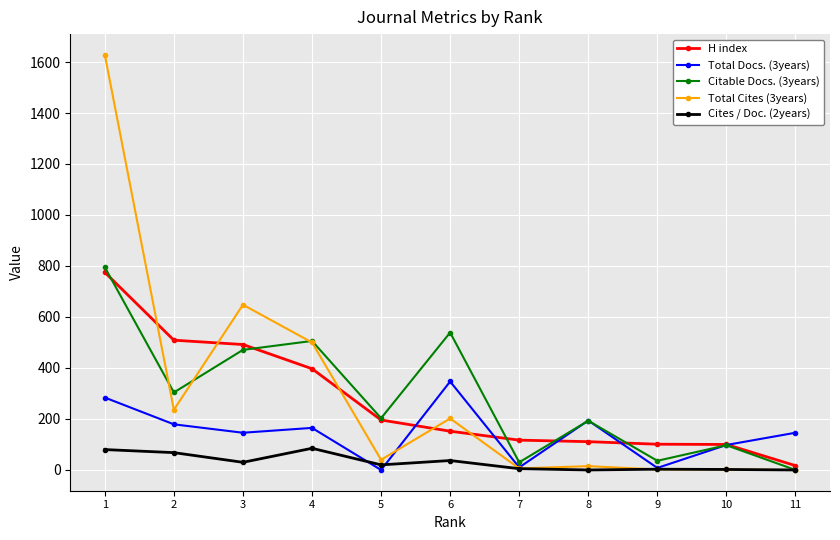

What are all the series names shown in the legend?

H index, Total Docs. (3years), Citable Docs. (3years), Total Cites (3years), Cites / Doc. (2years)